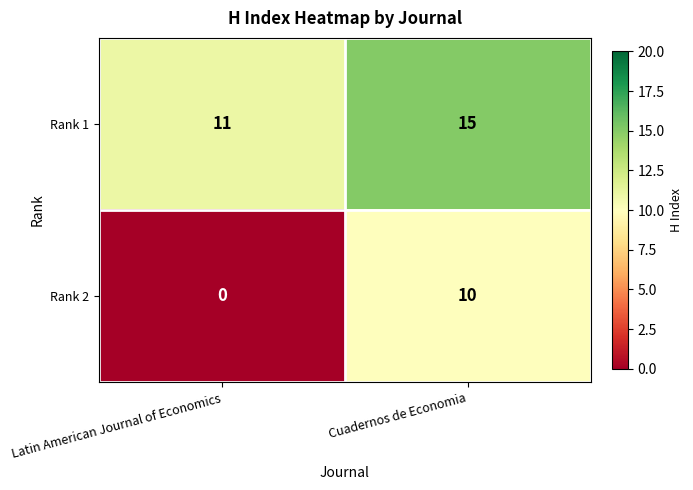

Reading left to right, list all the values displayed in this chart.

Rank 1: Latin American Journal of Economics=11	Cuadernos de Economia=15
Rank 2: Latin American Journal of Economics=0	Cuadernos de Economia=10